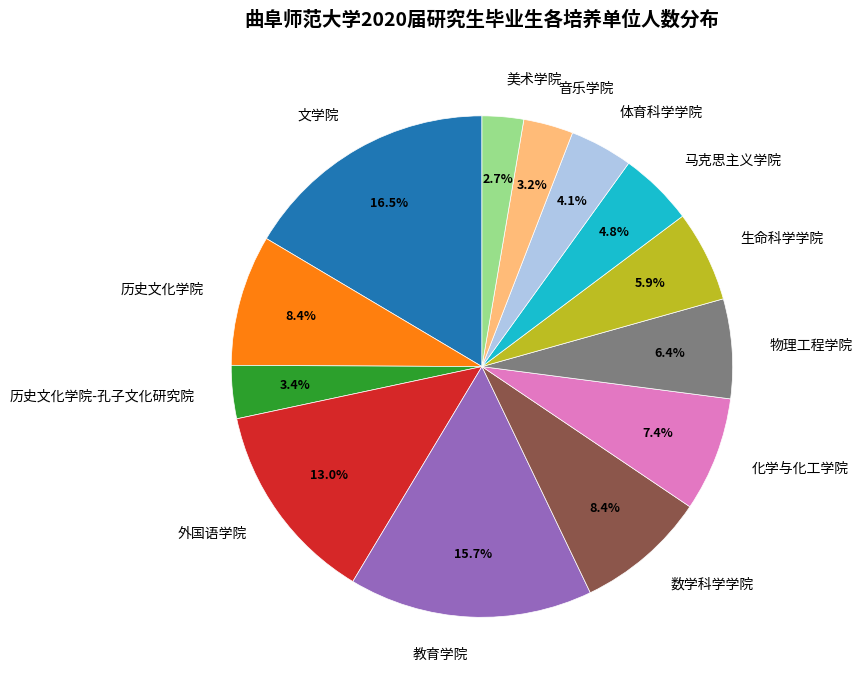

Approximately how many times larger is the value at 体育科学学院 compared to 物理工程学院?

0.6